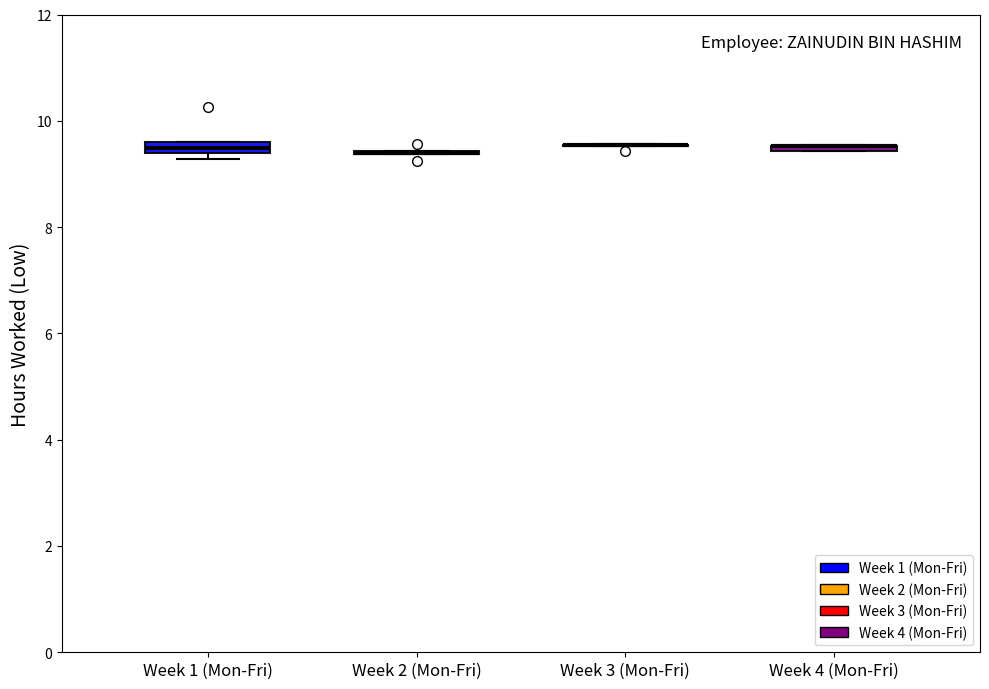

Where is the upper edge of the box for Week 4 (Mon-Fri) on the y-axis? The values are not printed on the chart, so give them approximately, as read against the axis.

9.6